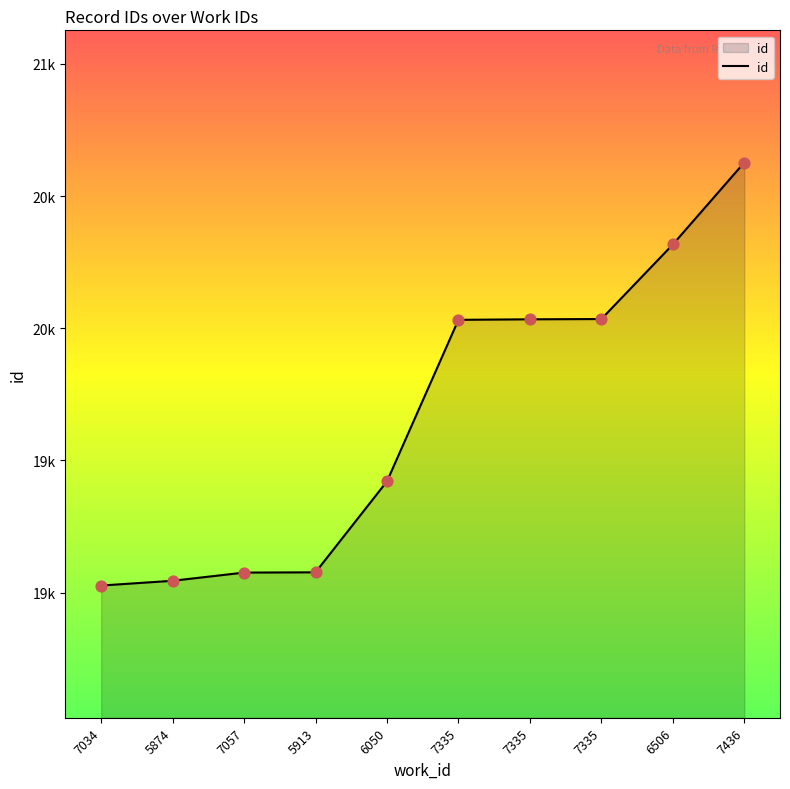

Between 7034 and 5874, which is larger?

5874